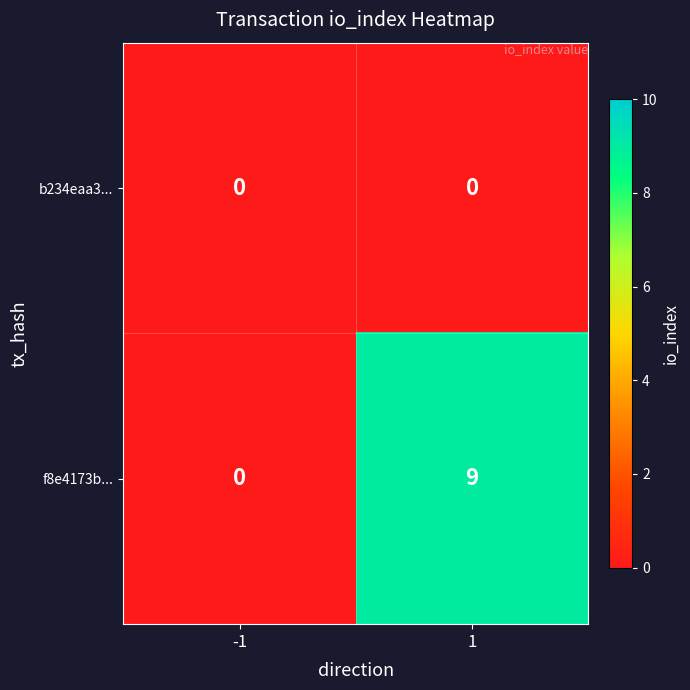

Which series has the largest range (max minus min)?

f8e4173b...